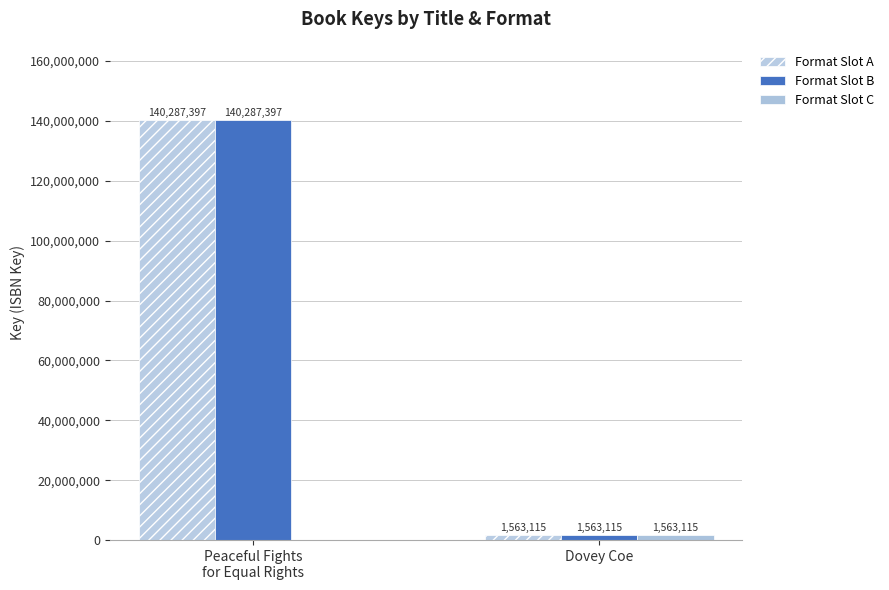

List the series in order of their peak value, highest first.

Format Slot A, Format Slot B, Format Slot C